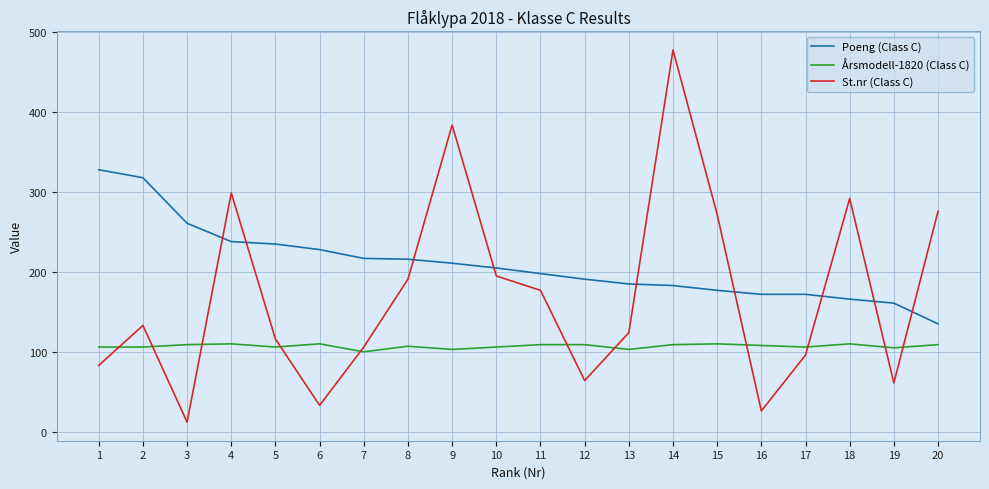

What is the difference between the maximum and minimum values in the St.nr (Class C) series?

466